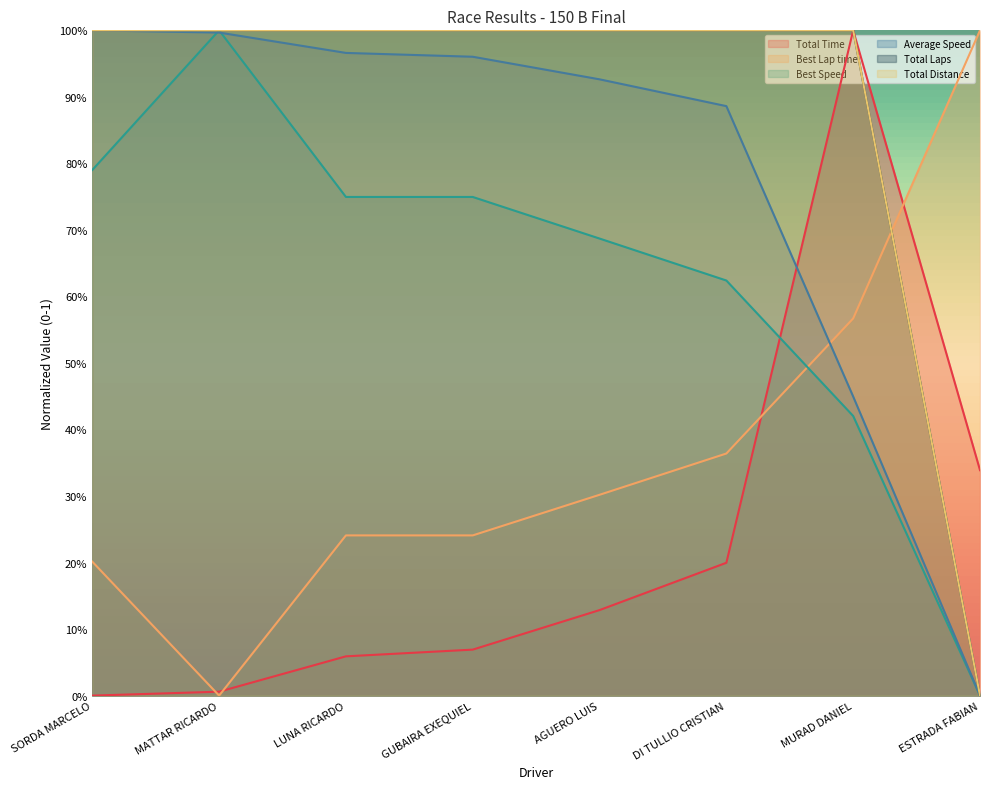

Is it true that Total Laps equals 1.0 at GUBAIRA EXEQUIEL?

True